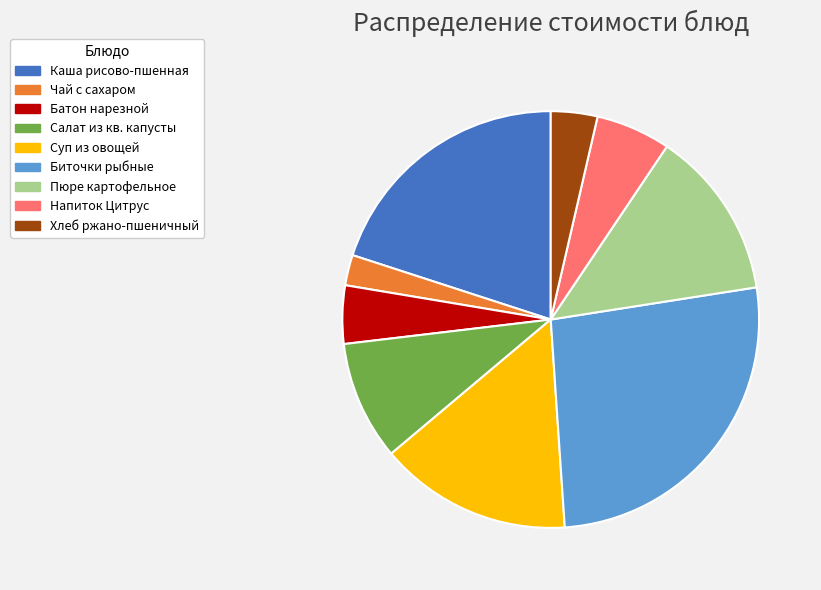

Approximately how many times larger is the value at Пюре картофельное compared to Салат из кв. капусты?

1.4